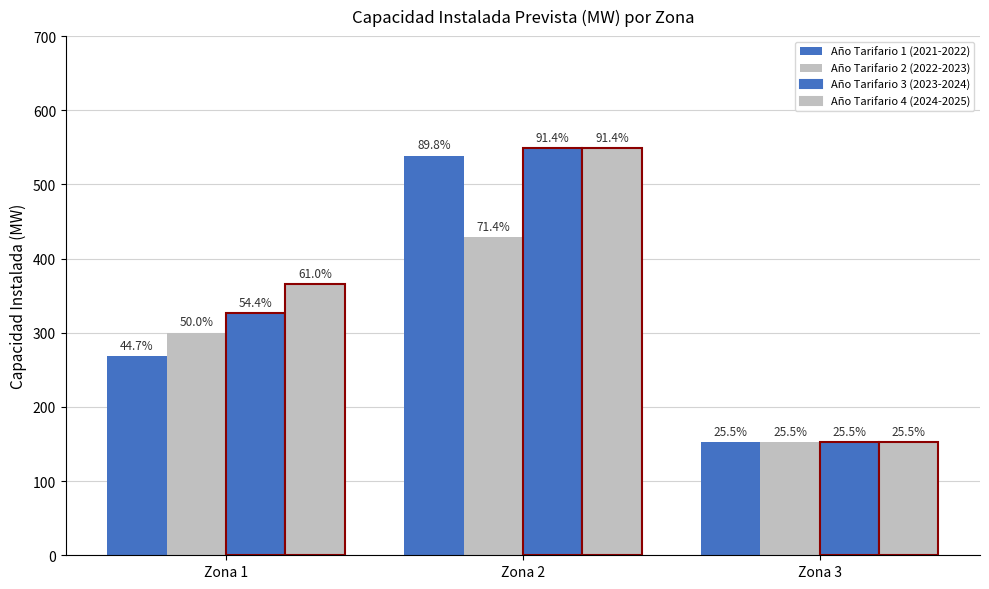

What is the minimum value shown in the chart?

153.0